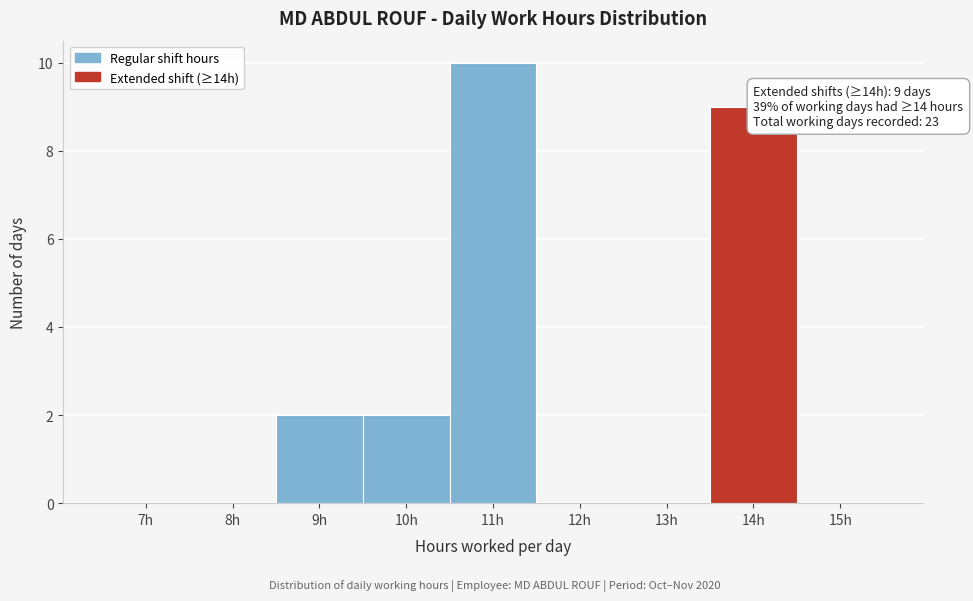

Reading left to right, extract all data points from this chart.

7h=0	8h=0	9h=2	10h=2	11h=10	12h=0	13h=0	14h=9	15h=0